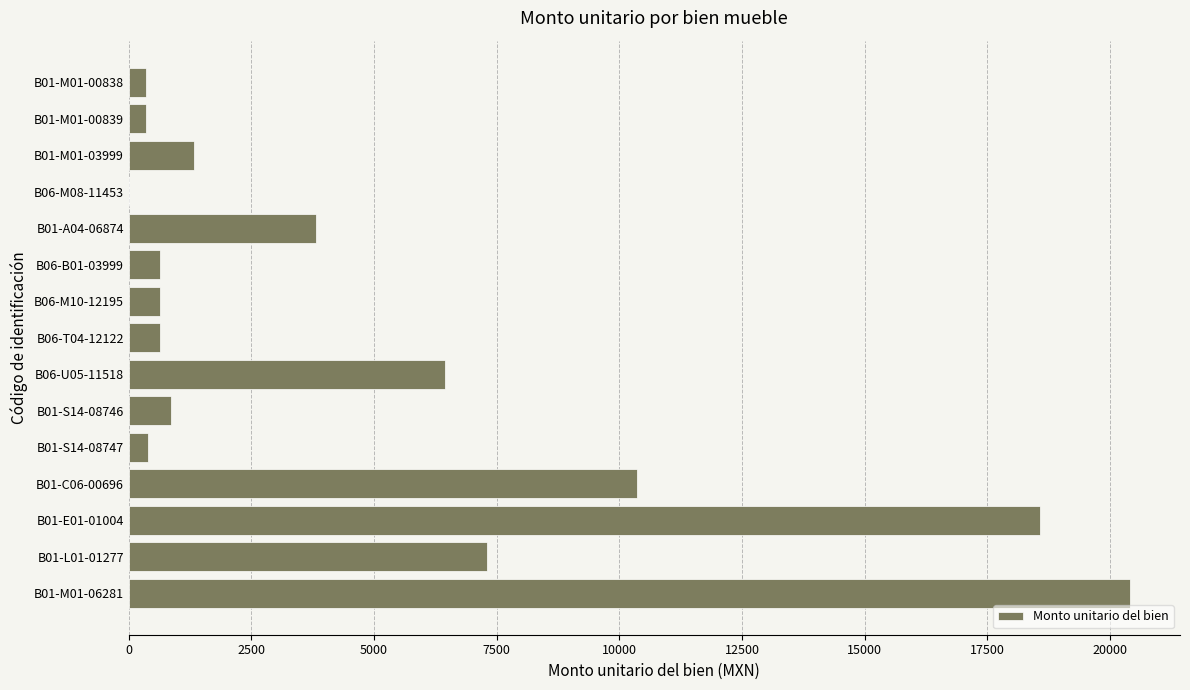

How many series are shown in this chart?

1